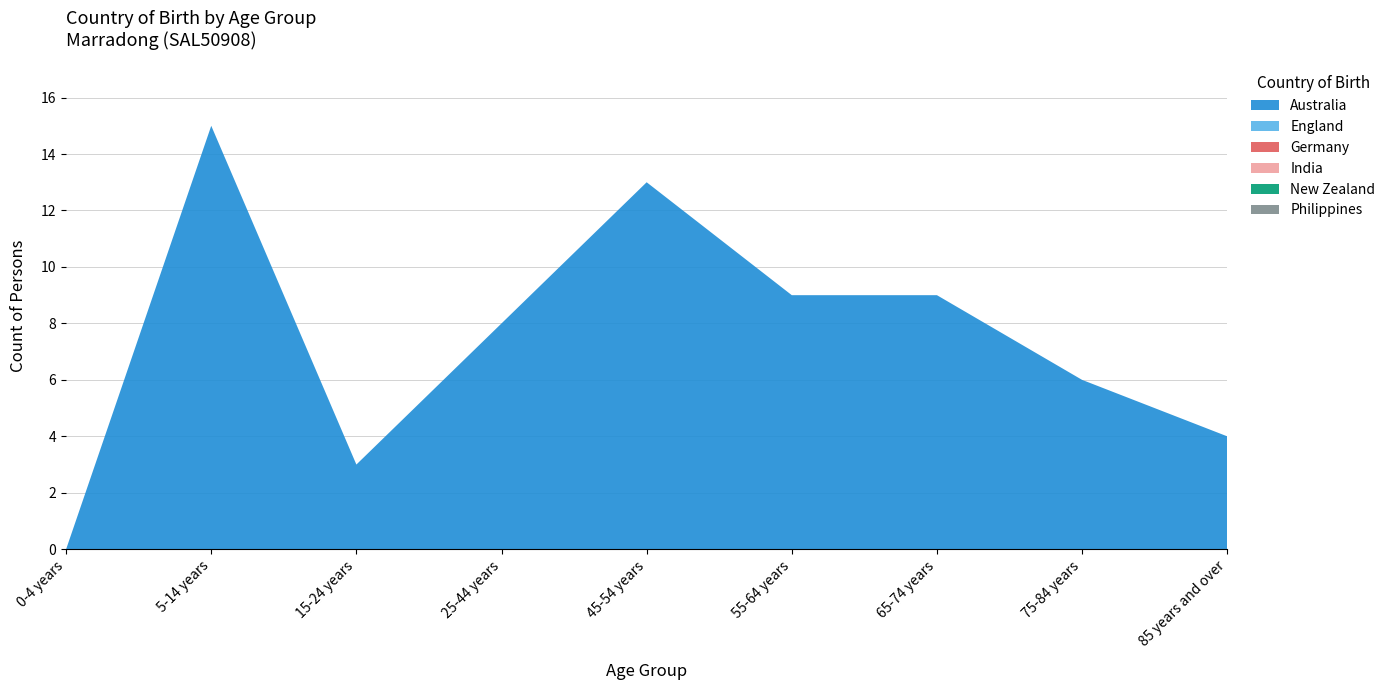

Reading right to left, what are all the values shown in this chart?

Australia: 4	6	9	9	13	8	3	15	0
England: 0	0	0	0	0	0	0	0	0
Germany: 0	0	0	0	0	0	0	0	0
India: 0	0	0	0	0	0	0	0	0
New Zealand: 0	0	0	0	0	0	0	0	0
Philippines: 0	0	0	0	0	0	0	0	0